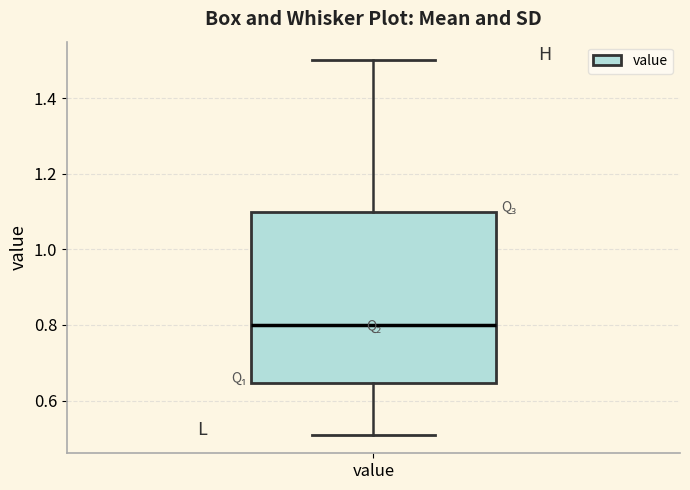

Read this box plot against the y-axis: the position of the median line, the range covered by the box, and the ends of both whiskers. The values are not printed on the chart, so give them approximately, as read against the axis.

median 0.80, box 0.64 to 1.10, whiskers 0.52 to 1.50